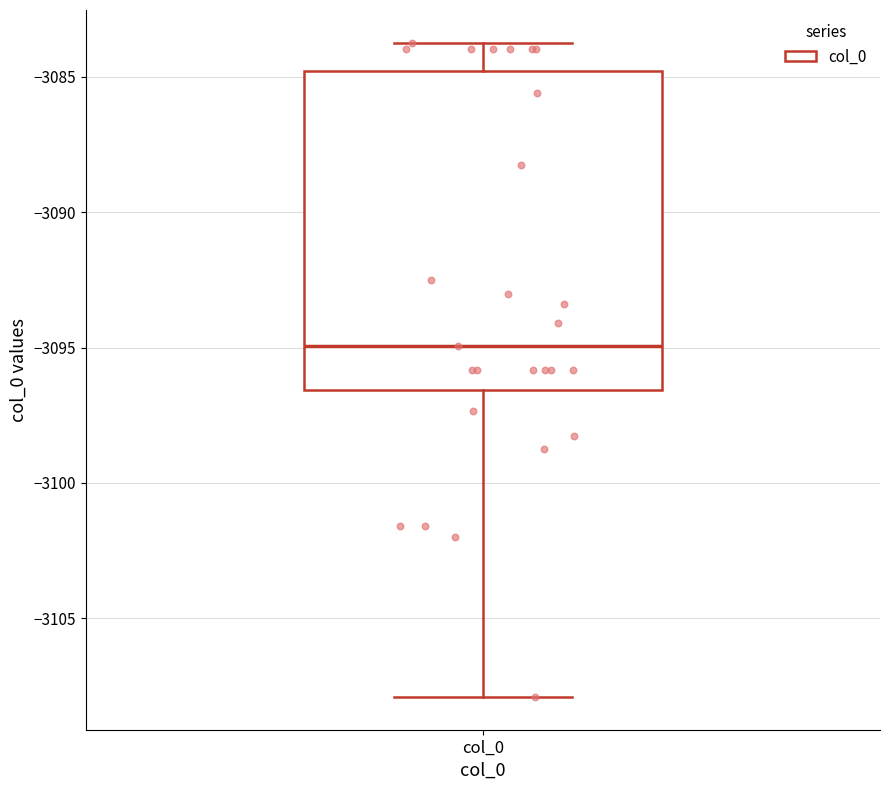

Where is the lower edge of the box for col_0 on the y-axis? The values are not printed on the chart, so give them approximately, as read against the axis.

-3096.5